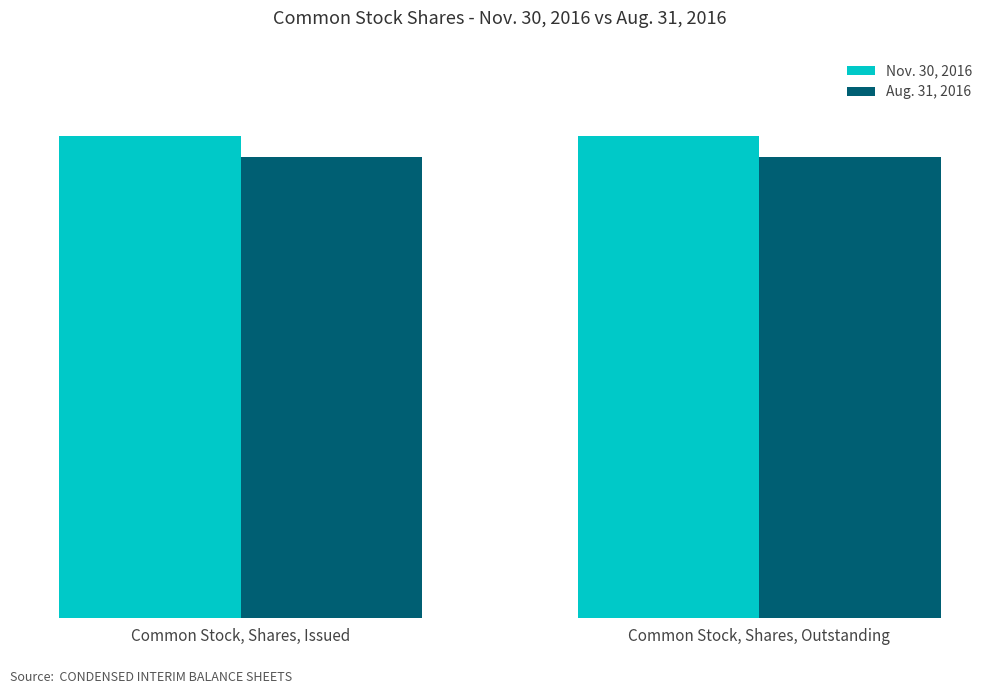

Does the chart contain any negative values?

No